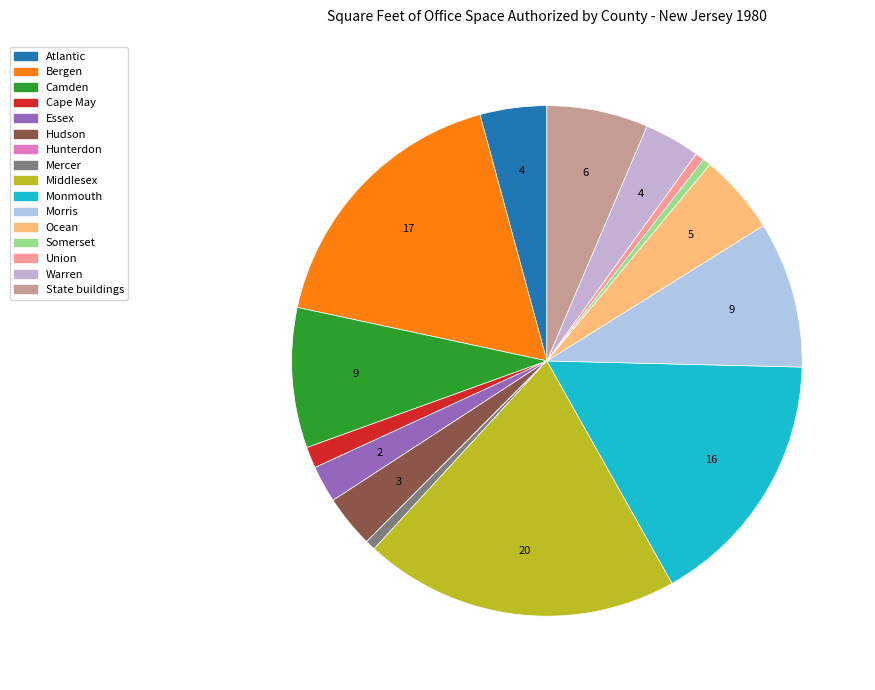

How many segments does this pie chart have?

16